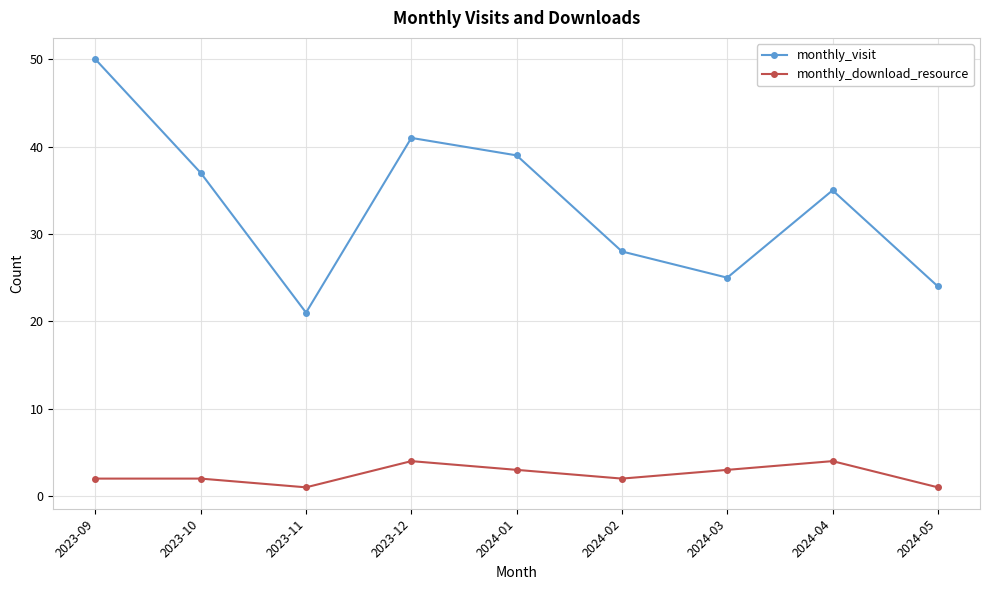

What is the average value of the monthly_visit series?

33